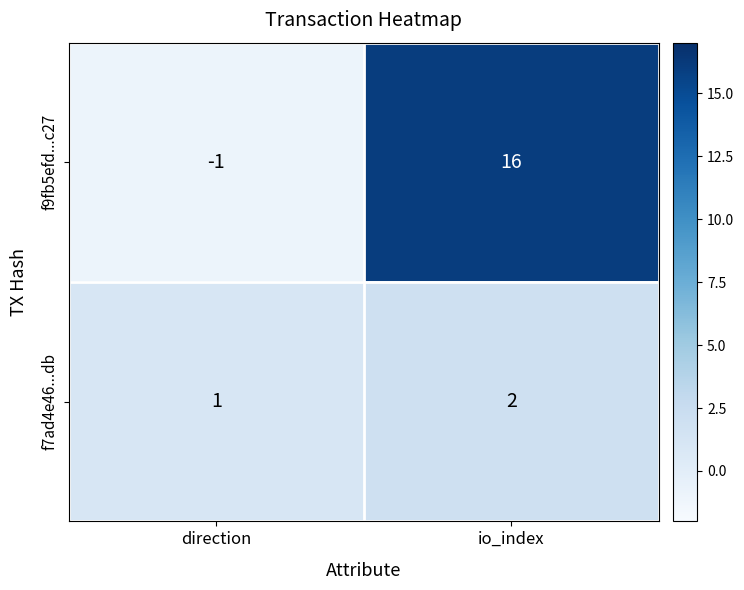

Rank the series by their maximum value, from lowest to highest.

f7ad4e46...db, f9fb5efd...c27